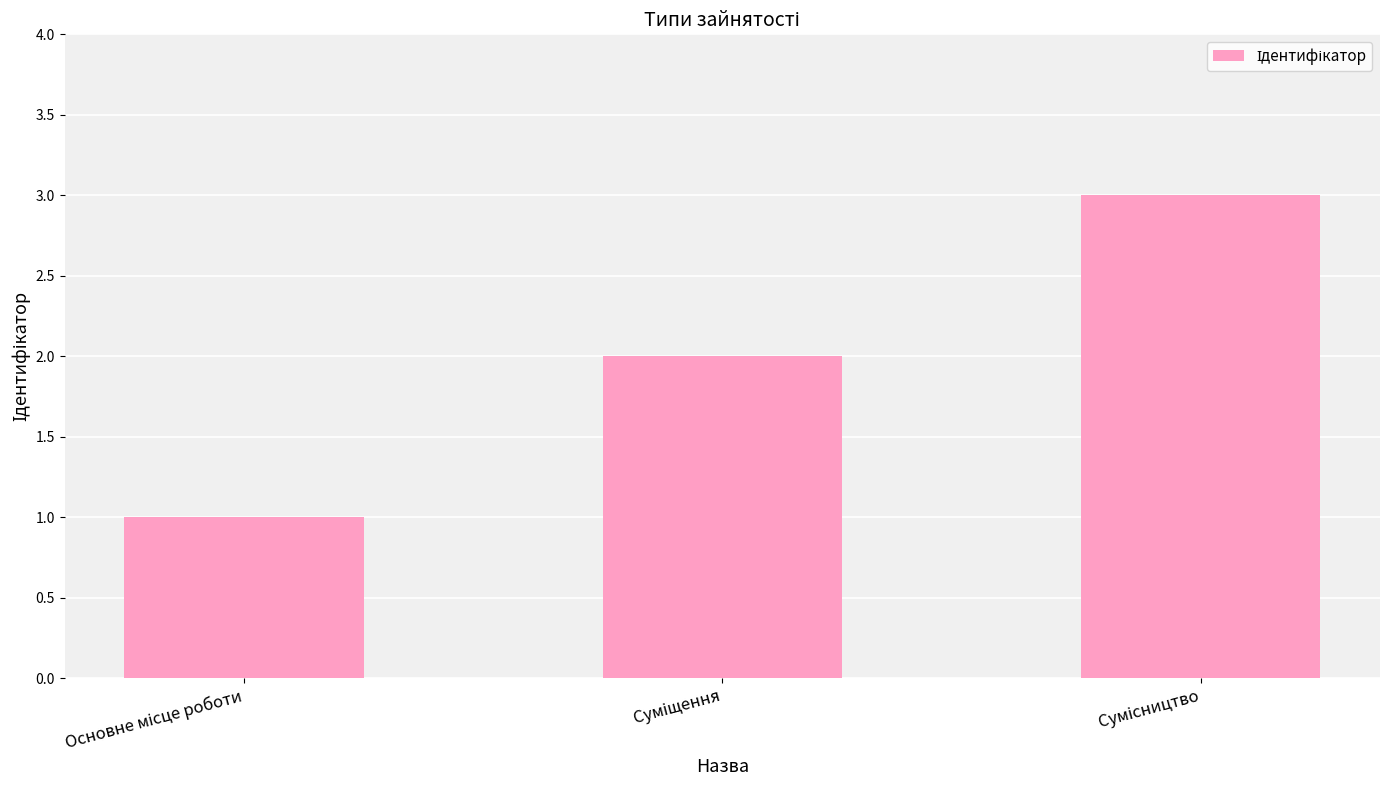

What is the greatest value displayed?

3